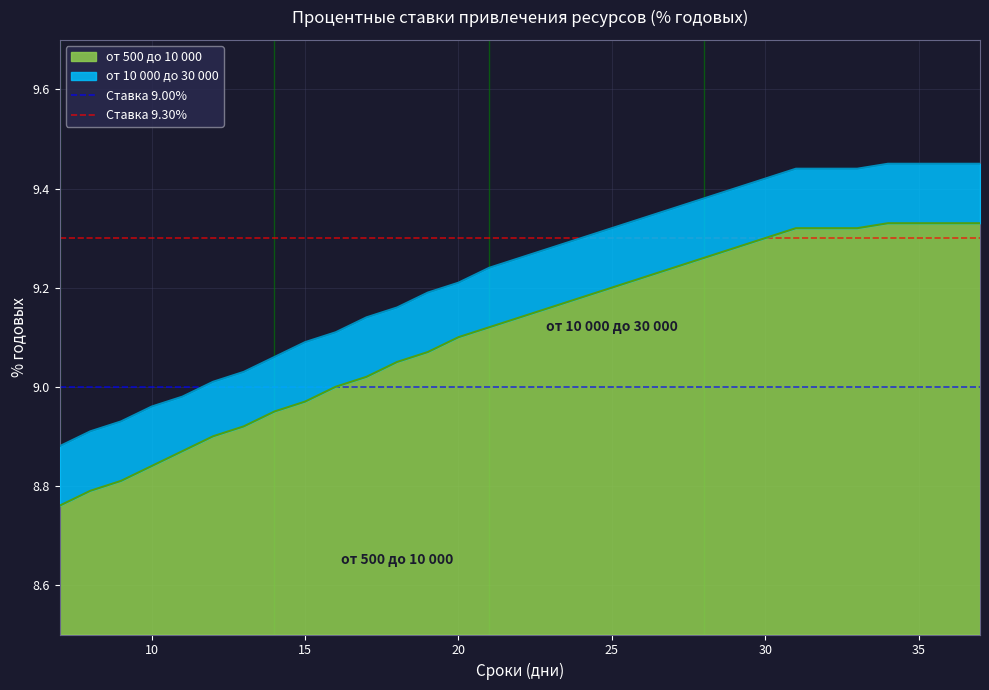

Is the value of Ставка 9.30% at 5 greater than the value of Ставка 9.00% at 5?

Yes